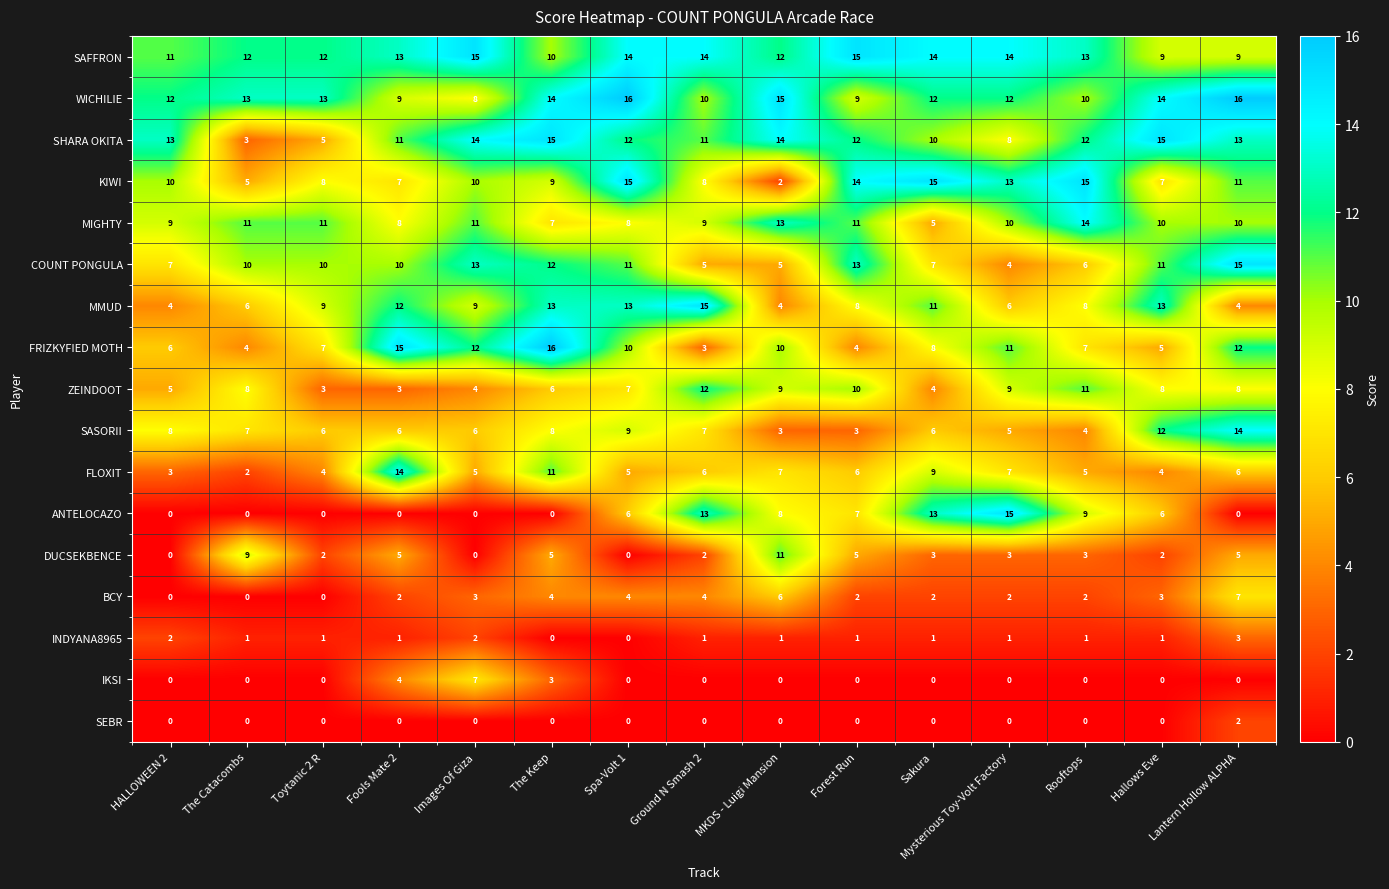

At which label does SASORII first exceed 6?

HALLOWEEN 2